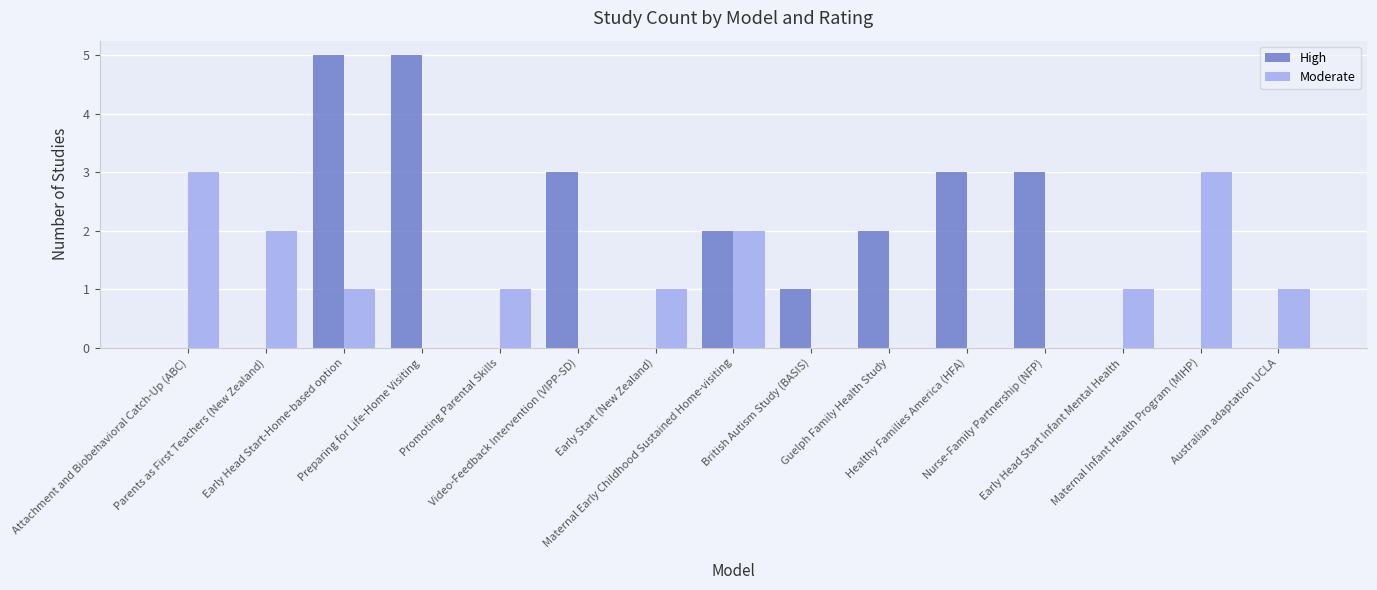

What is the total value across all series at Australian adaptation UCLA?

1